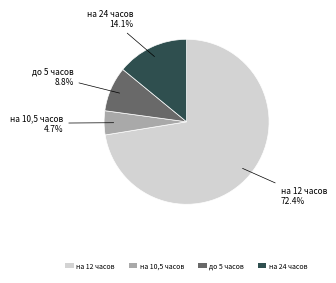

What is the largest slice in the pie chart?

на 12 часов